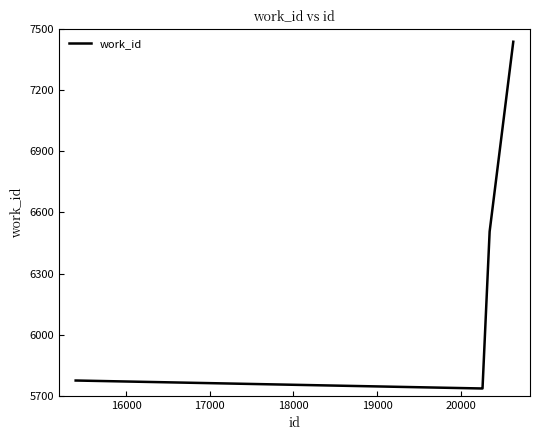

What is the minimum value shown in the chart?

5736